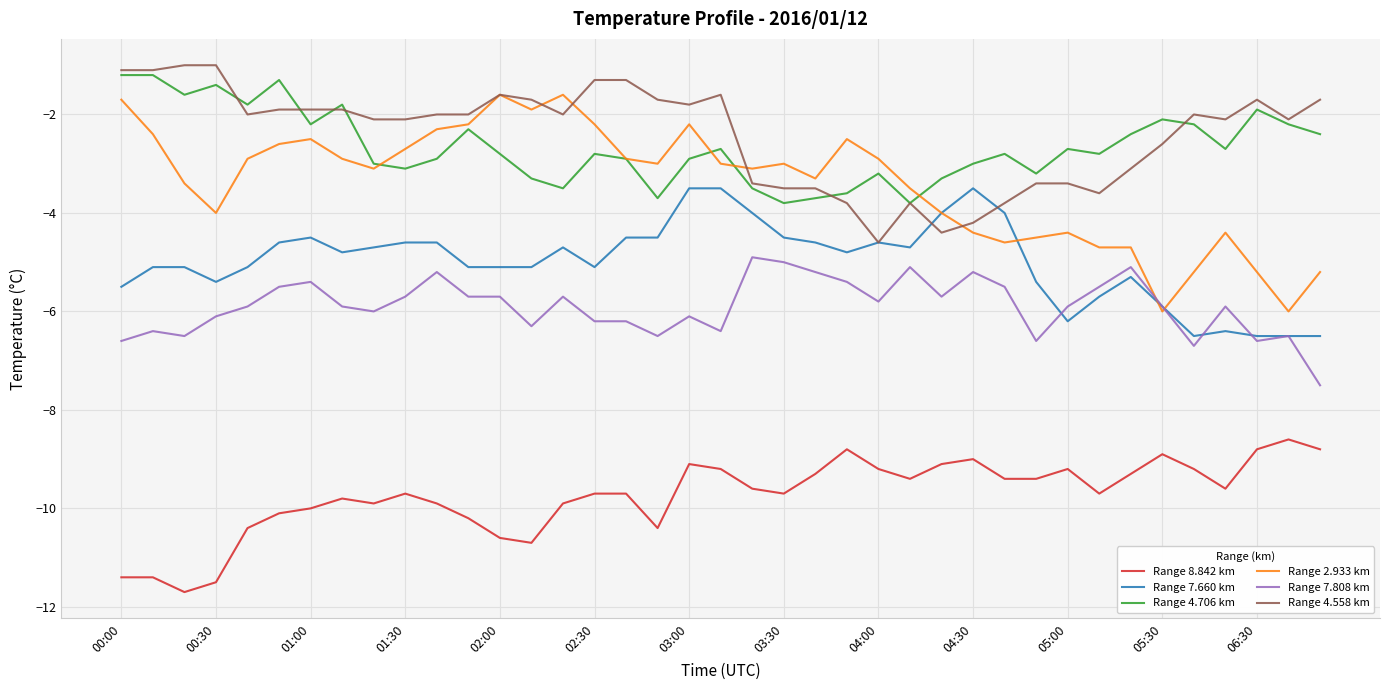

What is the difference between the maximum and minimum values in the Range 7.660 km series?

3.0